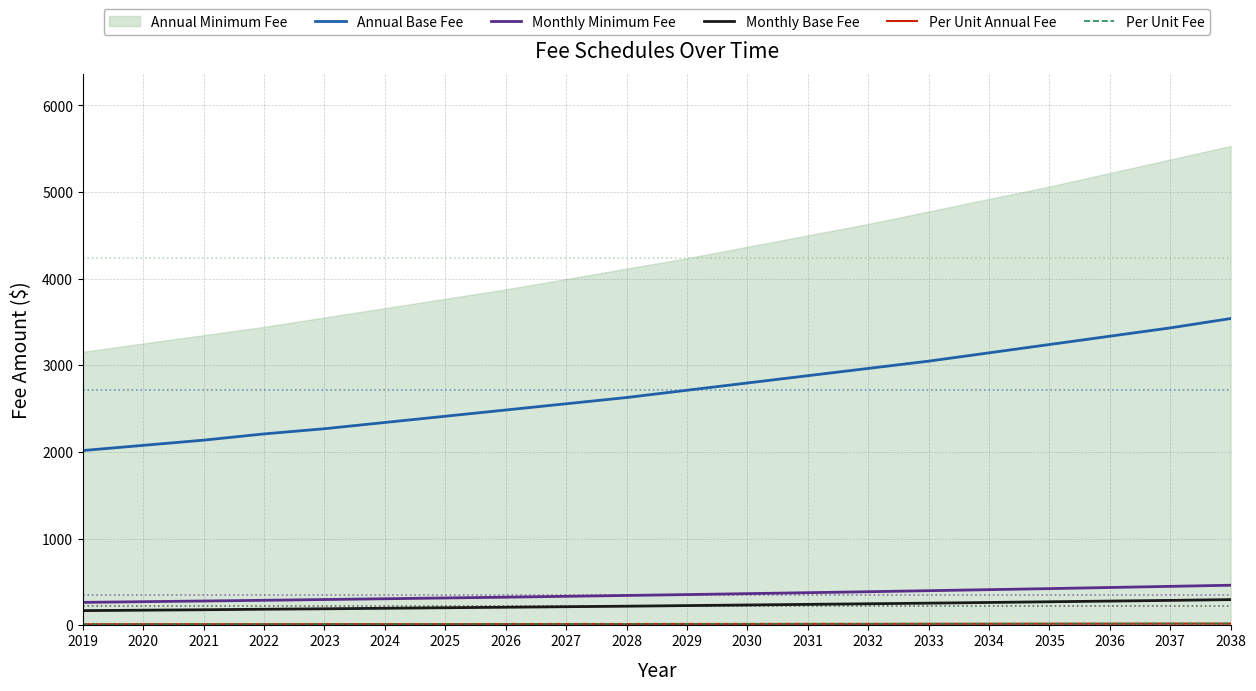

True or false: Annual Base Fee and Monthly Minimum Fee cross at least once.

False